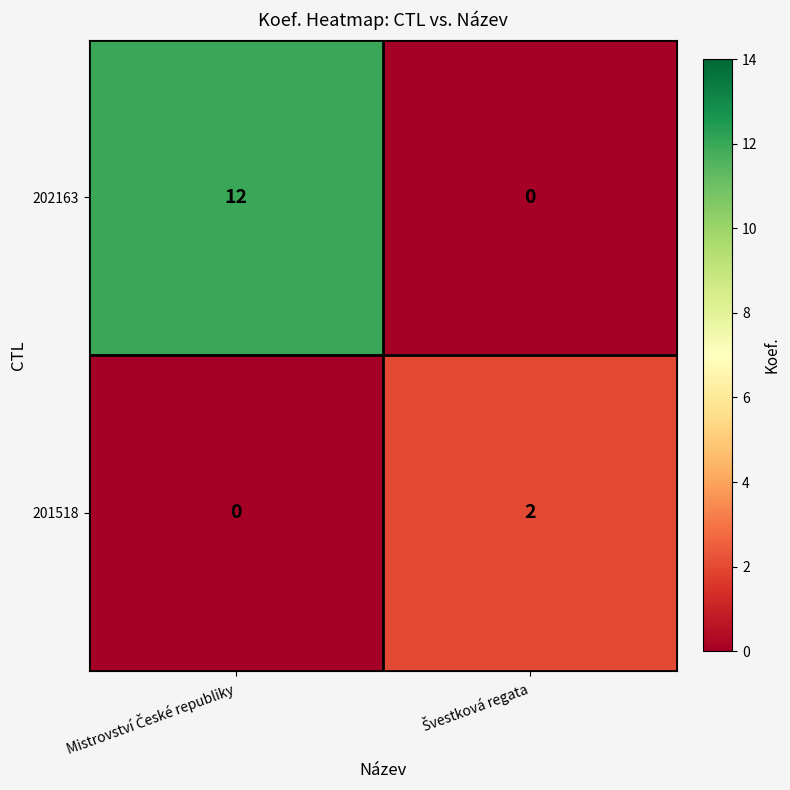

List the series in order of their peak value, lowest first.

201518, 202163